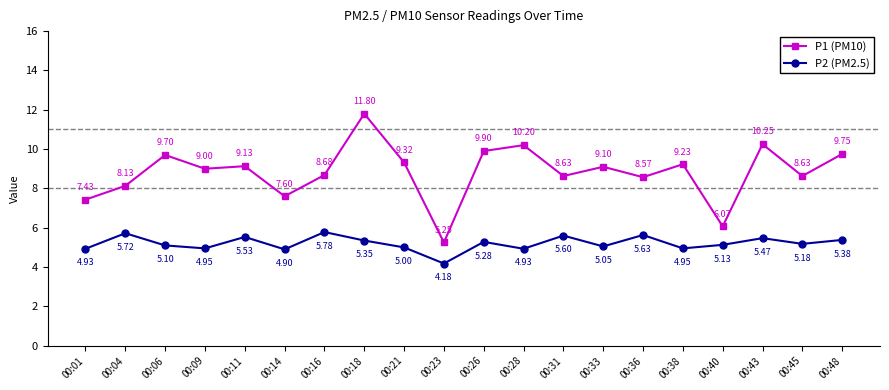

How many lines are shown in the chart?

2